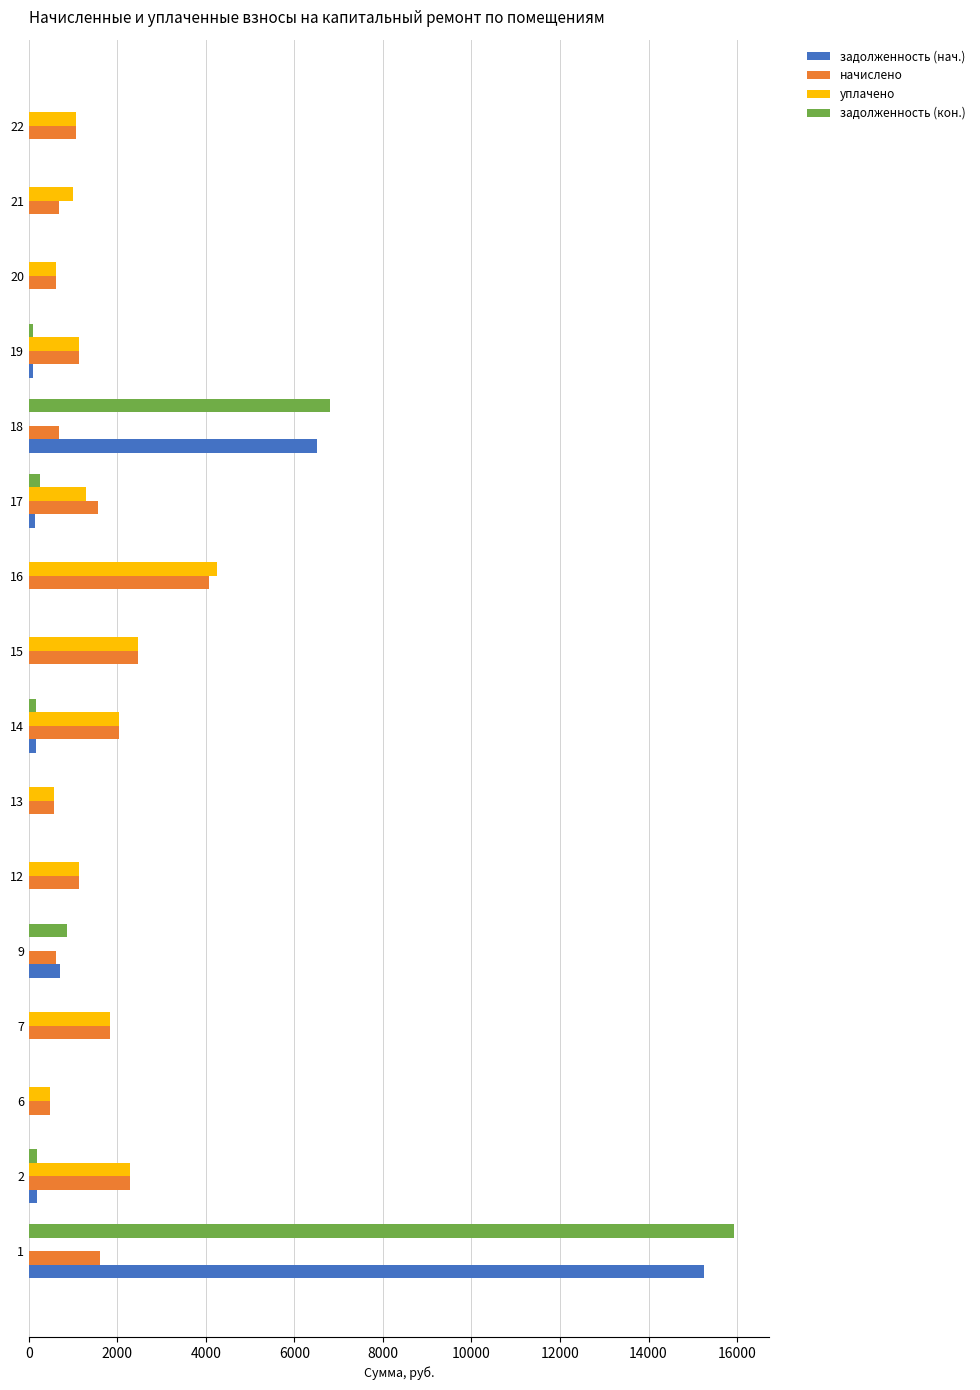

What is the maximum value for задолженность (кон.)?

15923.3